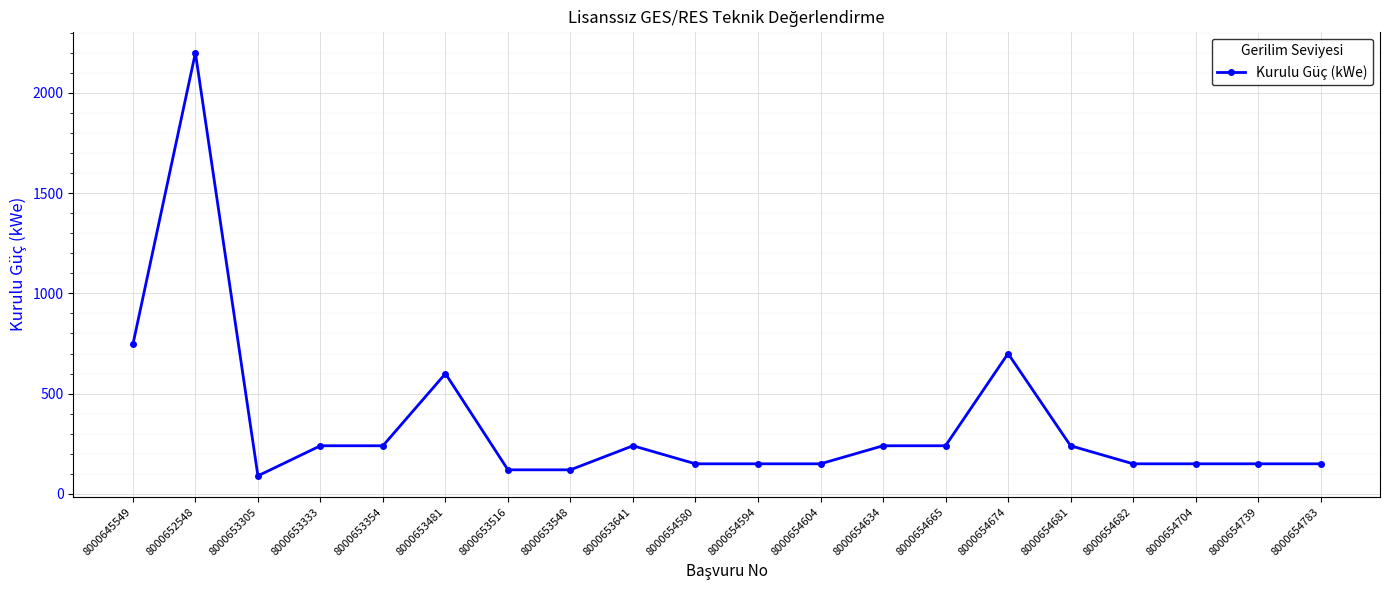

The chart shows a value of 359.0 at 8000653641. True or false?

False